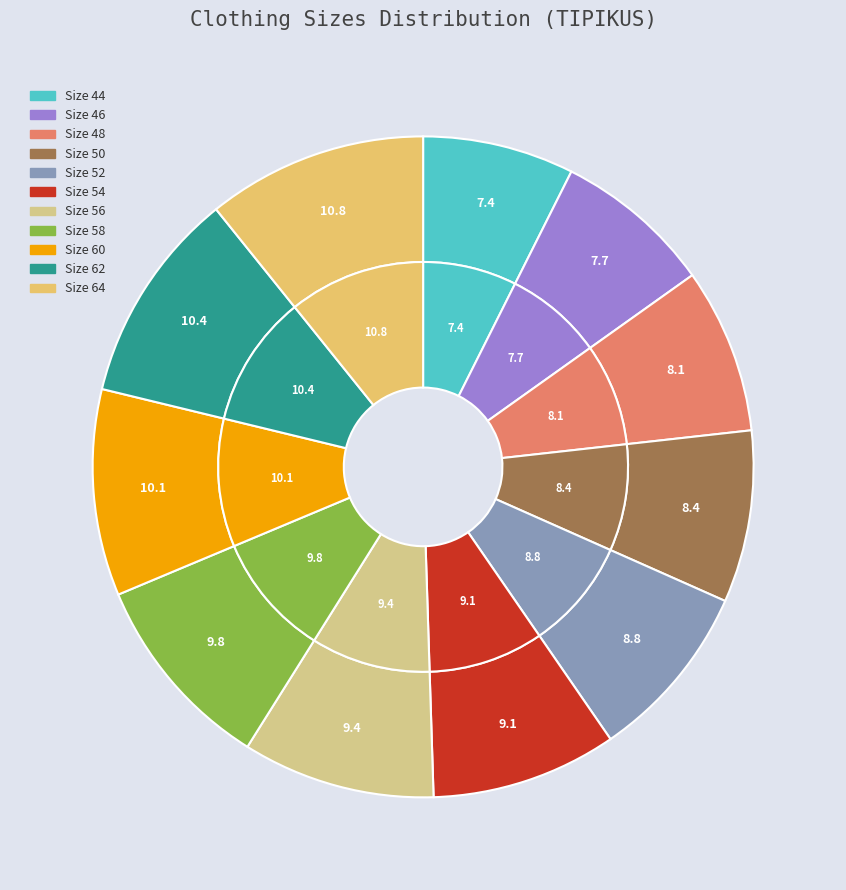

Is 64 the majority of the pie?

No